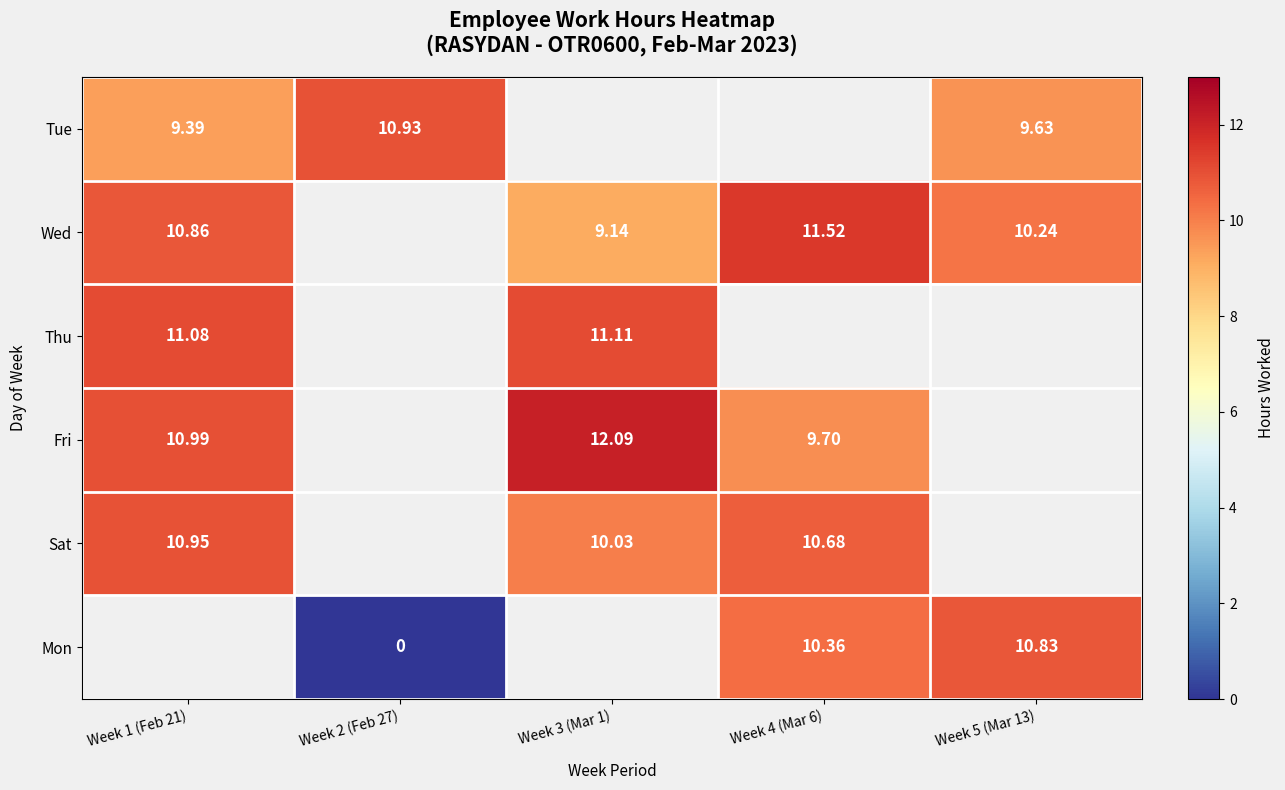

What is the maximum value for Sat?

10.9